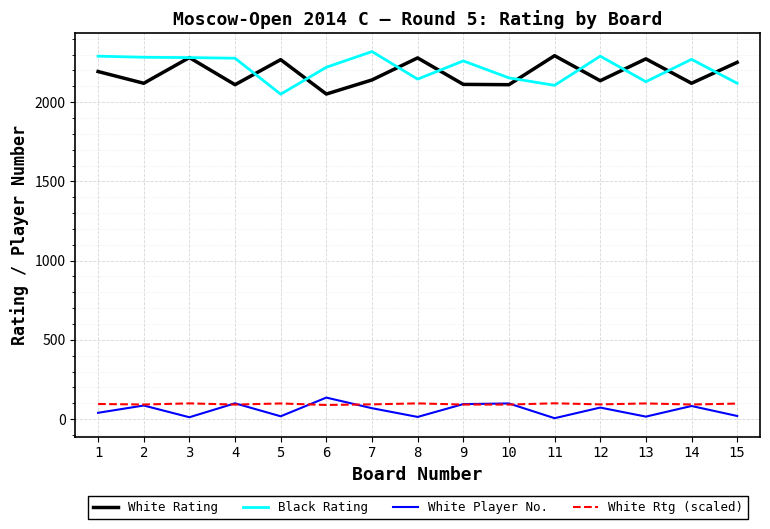

What is the maximum value shown in the chart?

2319.0